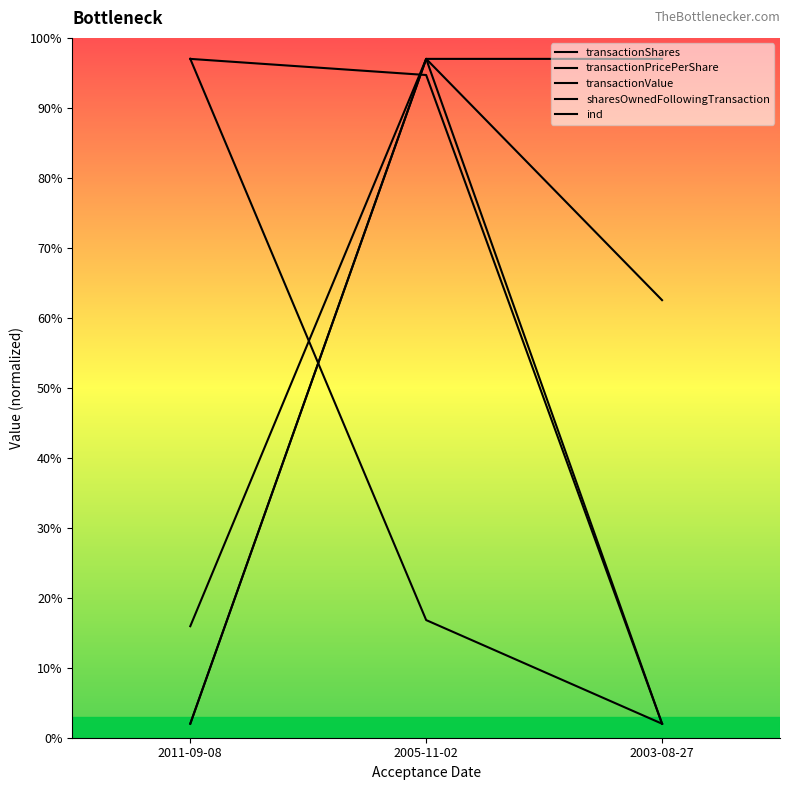

Which category has the lowest value across all series?

2003-08-27